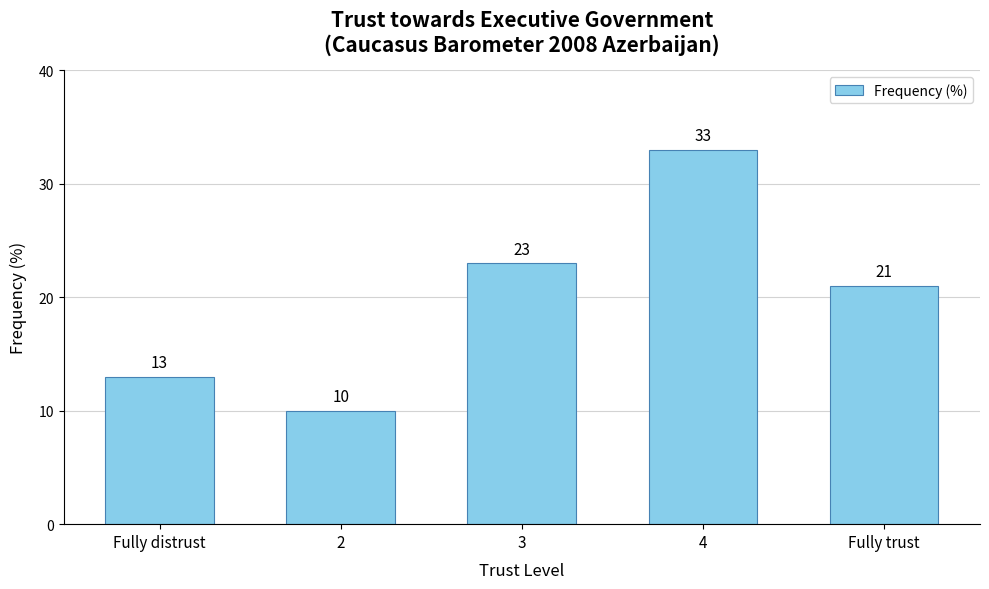

At which label is the value closest to 21?

Fully trust